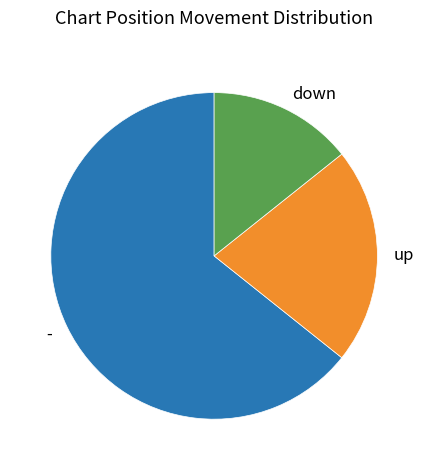

True or false: down accounts for 20% of the total.

False